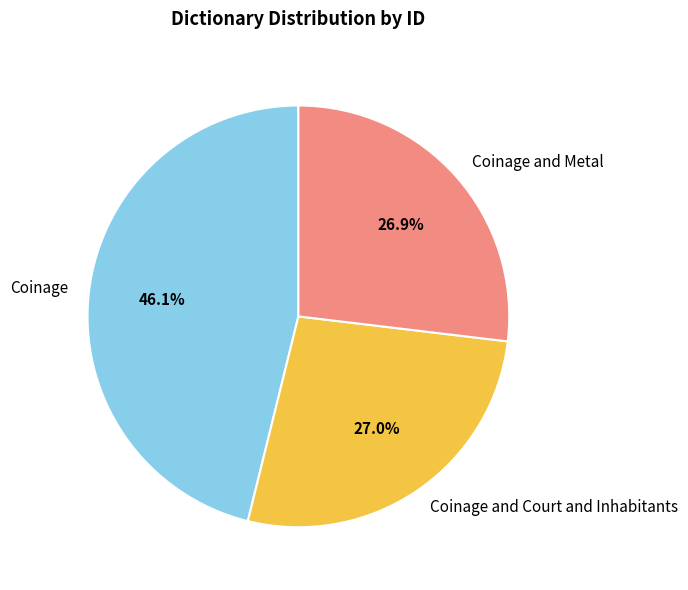

Does Coinage account for over 50% of the chart?

No